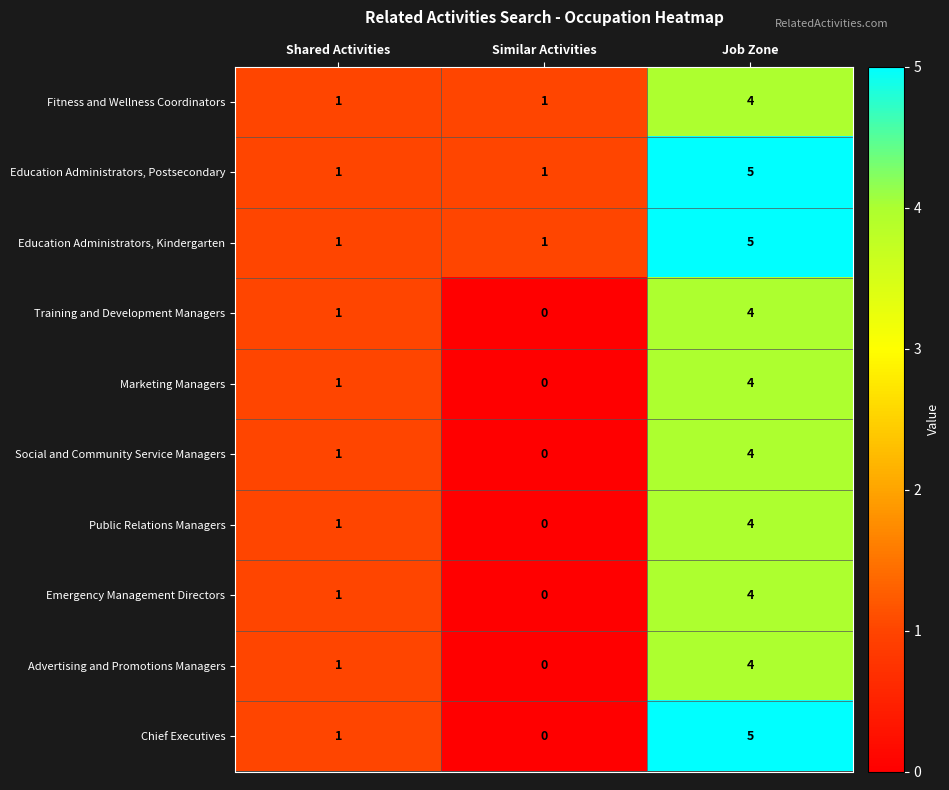

Reading right to left, what are all the values shown in this chart?

Fitness and Wellness Coordinators: 4	1	1
Education Administrators, Postsecondary: 5	1	1
Education Administrators, Kindergarten: 5	1	1
Training and Development Managers: 4	0	1
Marketing Managers: 4	0	1
Social and Community Service Managers: 4	0	1
Public Relations Managers: 4	0	1
Emergency Management Directors: 4	0	1
Advertising and Promotions Managers: 4	0	1
Chief Executives: 5	0	1